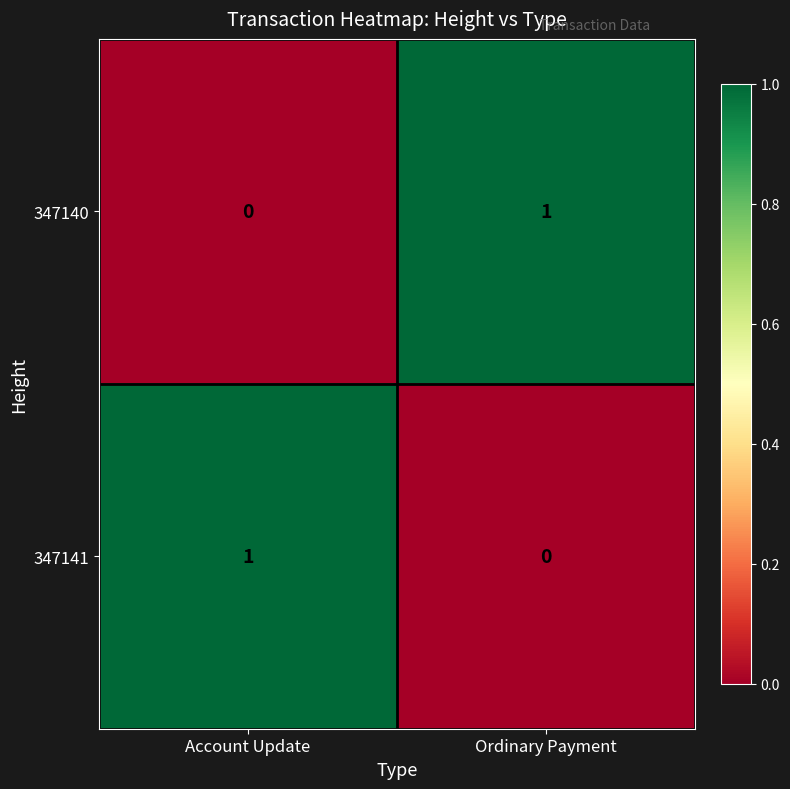

Reading left to right, what are all the values shown in this chart?

347140: 0	1
347141: 1	0